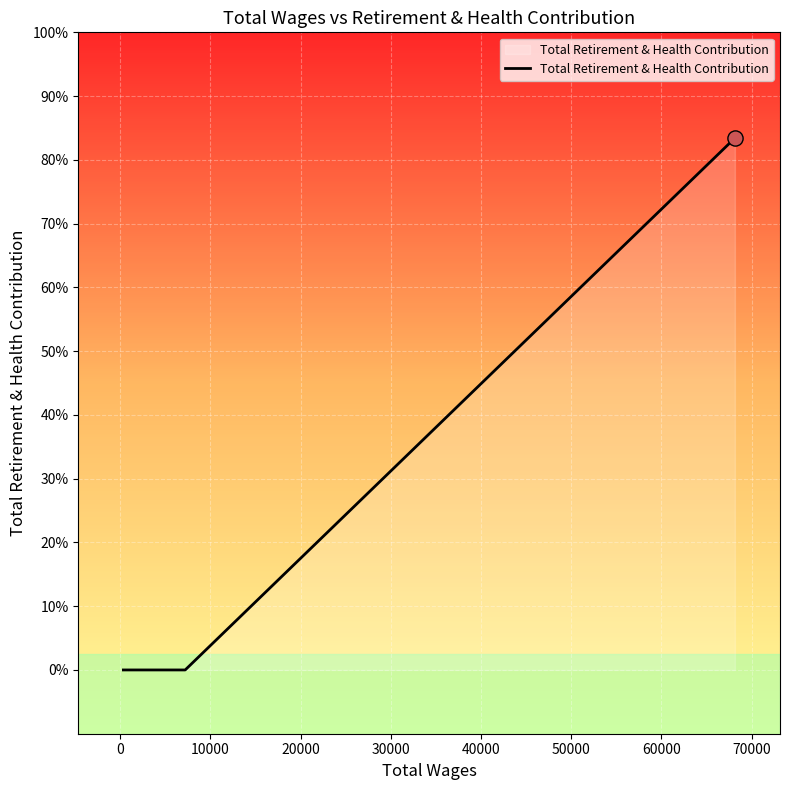

Is this an area chart (filled region under the line)?

Yes